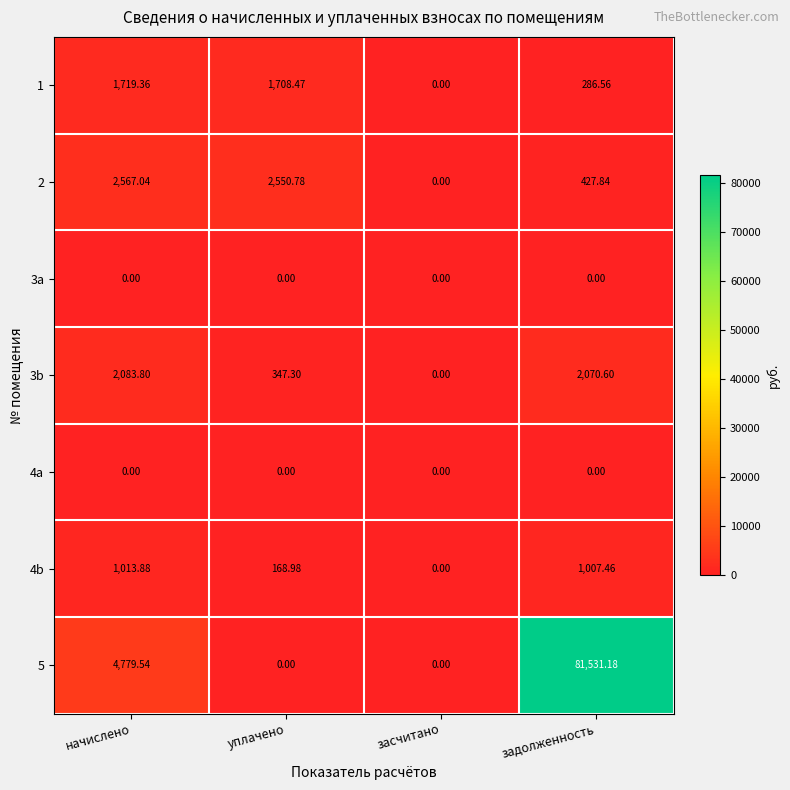

List the labels in order of 3b value, smallest first.

засчитано, уплачено, задолженность, начислено